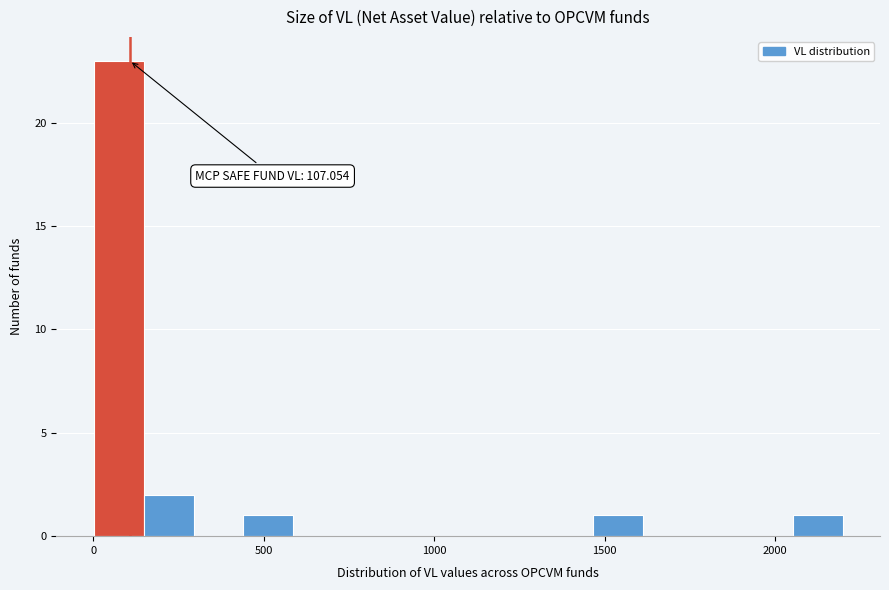

Read against the x-axis, roughly where is the centre of the tallest bar?

50